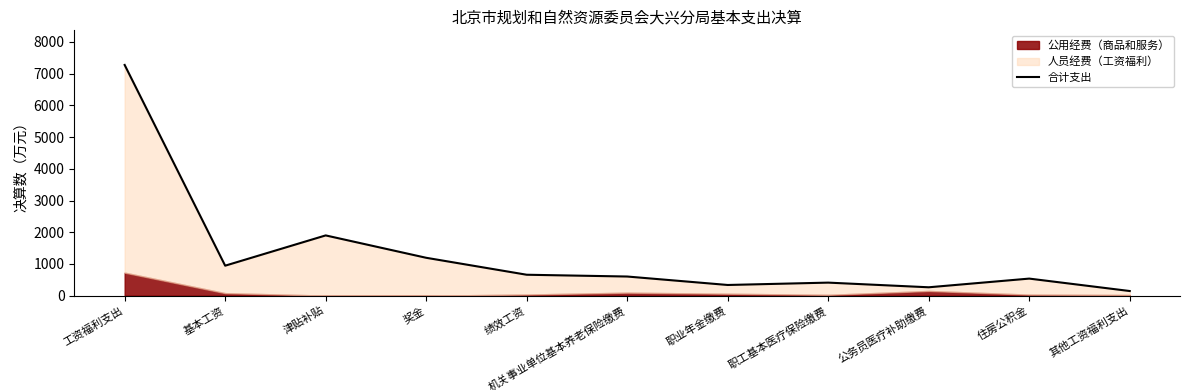

What is the sum of all values?

14280.2